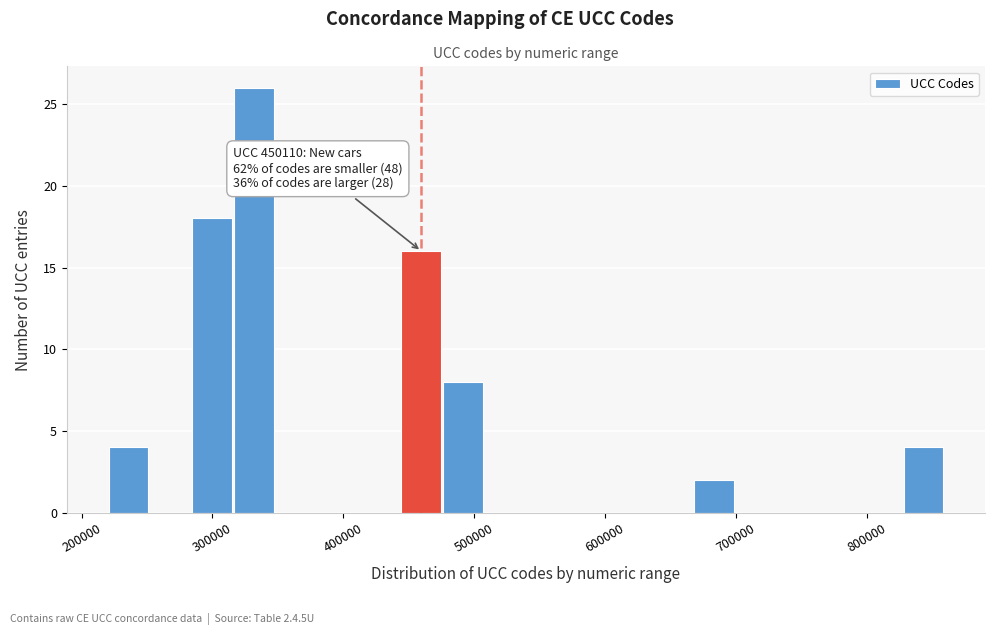

Around what value on the x-axis is the tallest bar? Give the approximate position of its centre, as read against the axis.

330000